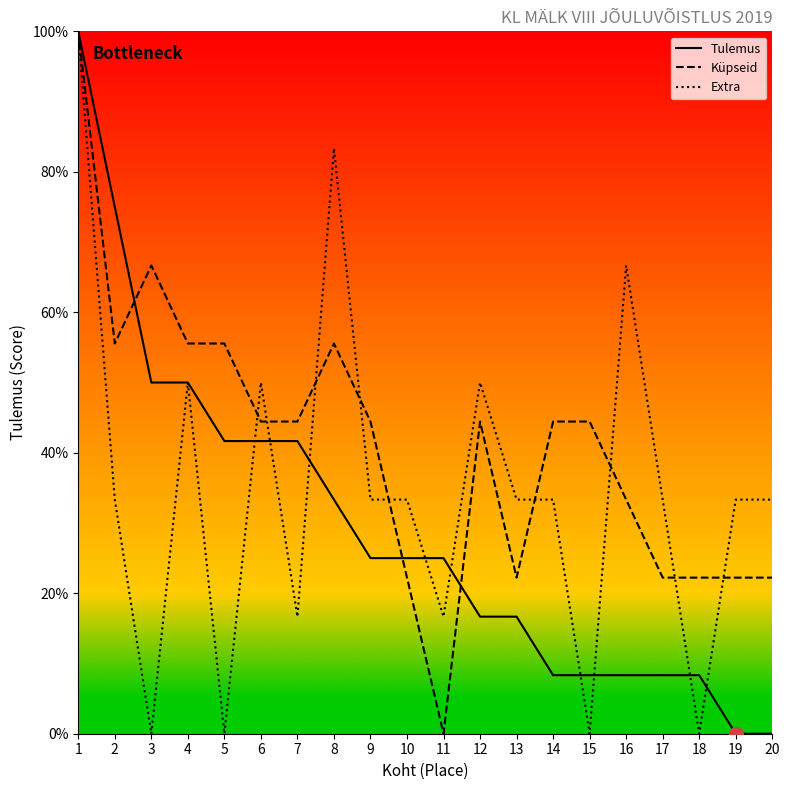

What is the greatest value displayed?

100.0